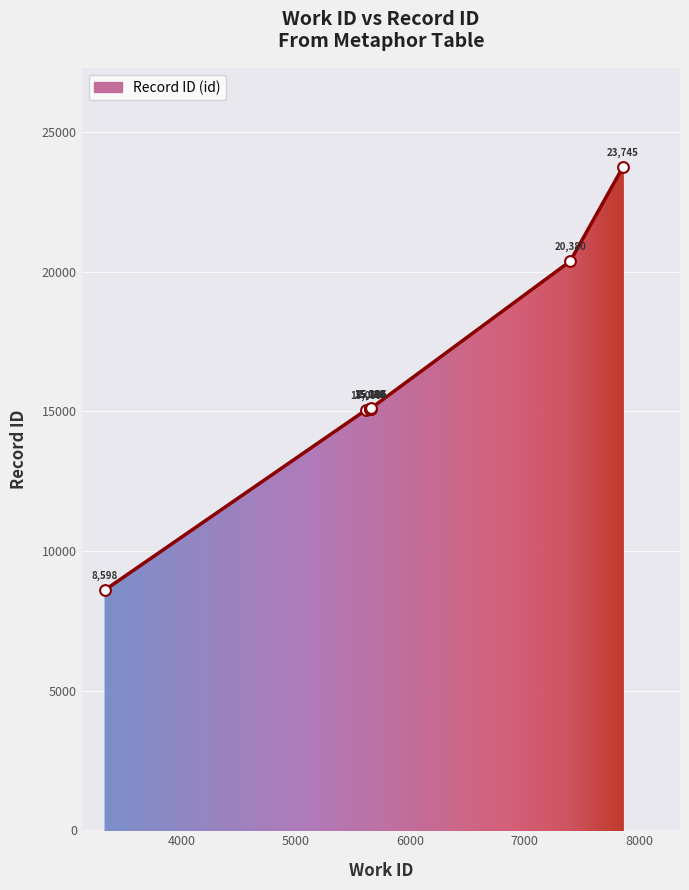

What is the greatest value displayed?

23745